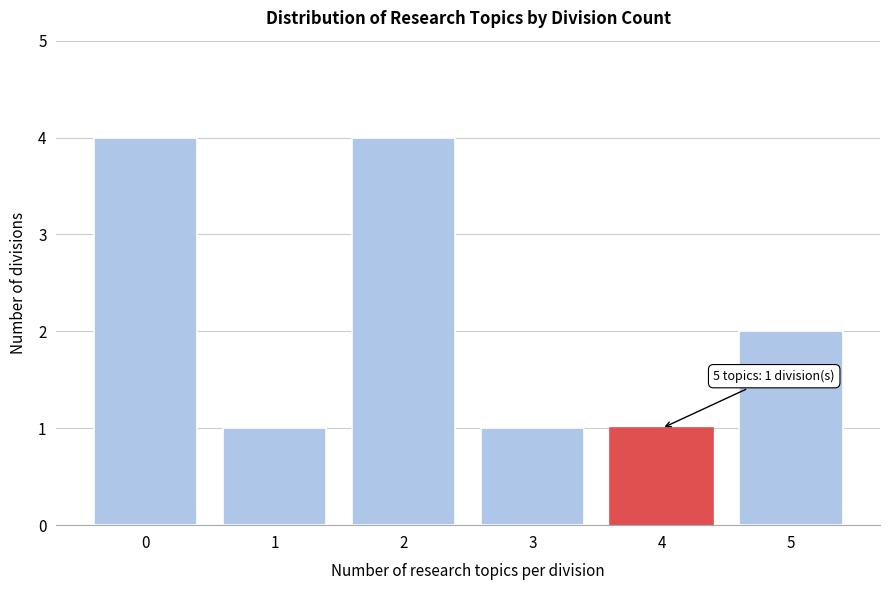

Reading left to right, list all the values displayed in this chart.

0=4	1=1	2=4	3=1	4=1	5=2